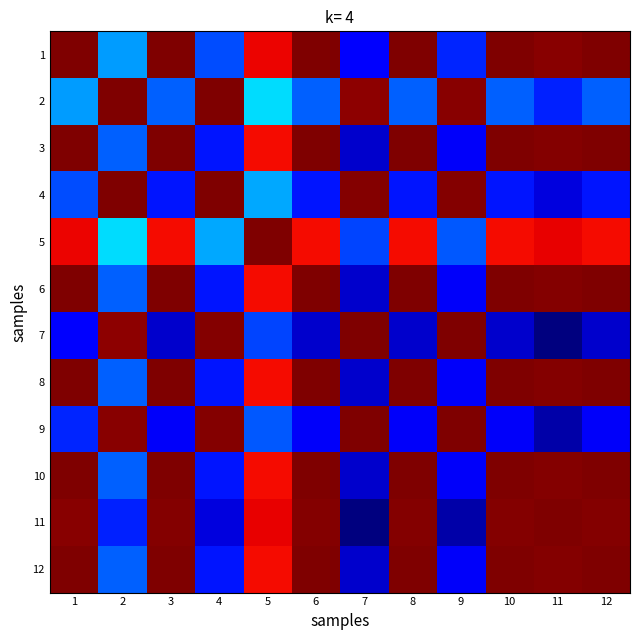

Reading right to left, what are all the values shown in this chart?

1: 12=1.0	11=1.0	10=1.0	9=0.2	8=1.0	7=0.2	6=1.0	5=0.9	4=0.3	3=1.0	2=0.3	1=1.0
2: 12=0.3	11=0.2	10=0.3	9=1.0	8=0.3	7=1.0	6=0.3	5=0.4	4=1.0	3=0.3	2=1.0	1=0.3
3: 12=1.0	11=1.0	10=1.0	9=0.2	8=1.0	7=0.2	6=1.0	5=0.9	4=0.2	3=1.0	2=0.3	1=1.0
4: 12=0.2	11=0.2	10=0.2	9=1.0	8=0.2	7=1.0	6=0.2	5=0.4	4=1.0	3=0.2	2=1.0	1=0.3
5: 12=0.9	11=0.9	10=0.9	9=0.3	8=0.9	7=0.3	6=0.9	5=1.0	4=0.4	3=0.9	2=0.4	1=0.9
6: 12=1.0	11=1.0	10=1.0	9=0.2	8=1.0	7=0.2	6=1.0	5=0.9	4=0.2	3=1.0	2=0.3	1=1.0
7: 12=0.2	11=0.1	10=0.2	9=1.0	8=0.2	7=1.0	6=0.2	5=0.3	4=1.0	3=0.2	2=1.0	1=0.2
8: 12=1.0	11=1.0	10=1.0	9=0.2	8=1.0	7=0.2	6=1.0	5=0.9	4=0.2	3=1.0	2=0.3	1=1.0
9: 12=0.2	11=0.1	10=0.2	9=1.0	8=0.2	7=1.0	6=0.2	5=0.3	4=1.0	3=0.2	2=1.0	1=0.2
10: 12=1.0	11=1.0	10=1.0	9=0.2	8=1.0	7=0.2	6=1.0	5=0.9	4=0.2	3=1.0	2=0.3	1=1.0
11: 12=1.0	11=1.0	10=1.0	9=0.1	8=1.0	7=0.1	6=1.0	5=0.9	4=0.2	3=1.0	2=0.2	1=1.0
12: 12=1.0	11=1.0	10=1.0	9=0.2	8=1.0	7=0.2	6=1.0	5=0.9	4=0.2	3=1.0	2=0.3	1=1.0